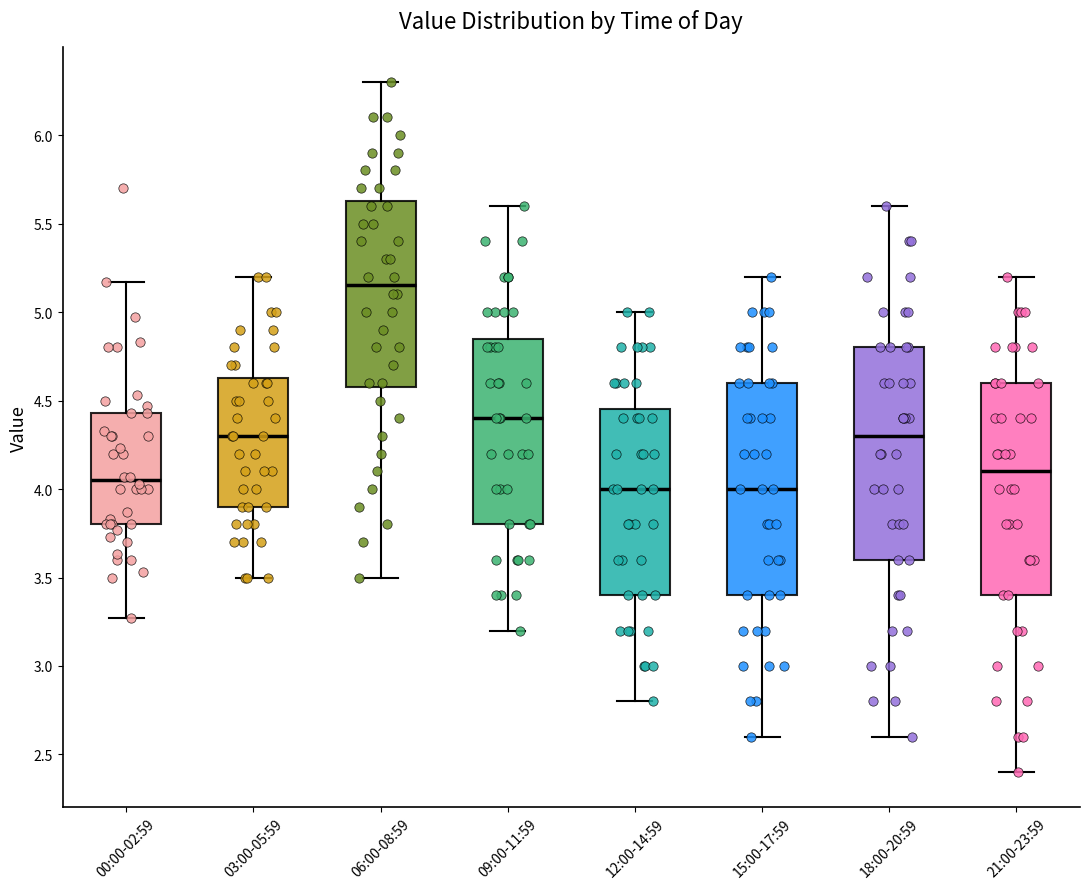

Which box has the highest median line?

06:00-08:59